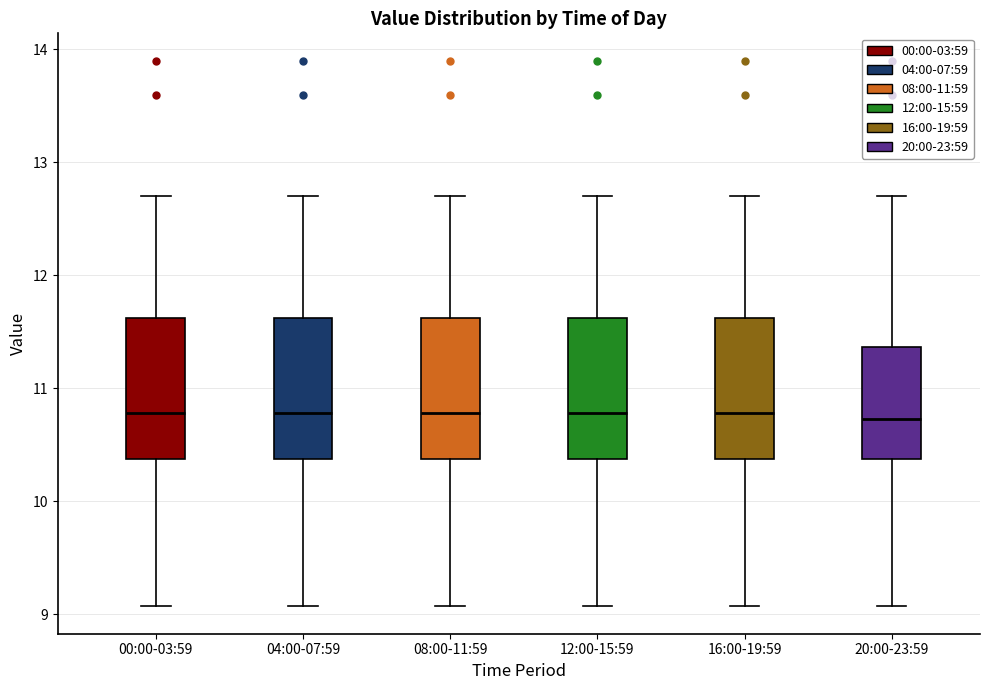

Reading left to right, read every box against the y-axis: the position of its median line, the range the box covers, and the ends of its whiskers. The values are not printed on the chart, so give them approximately, as read against the axis.

00:00-03:59: median 10.8, box 10.4 to 11.6, whiskers 9.1 to 12.7
04:00-07:59: median 10.8, box 10.4 to 11.6, whiskers 9.1 to 12.7
08:00-11:59: median 10.8, box 10.4 to 11.6, whiskers 9.1 to 12.7
12:00-15:59: median 10.8, box 10.4 to 11.6, whiskers 9.1 to 12.7
16:00-19:59: median 10.8, box 10.4 to 11.6, whiskers 9.1 to 12.7
20:00-23:59: median 10.7, box 10.4 to 11.4, whiskers 9.1 to 12.7